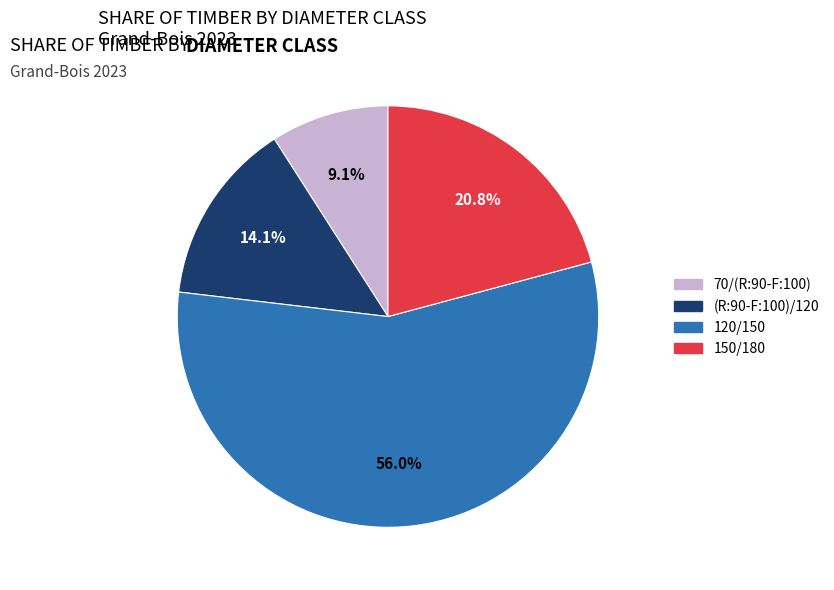

Which slice is the largest?

120/150